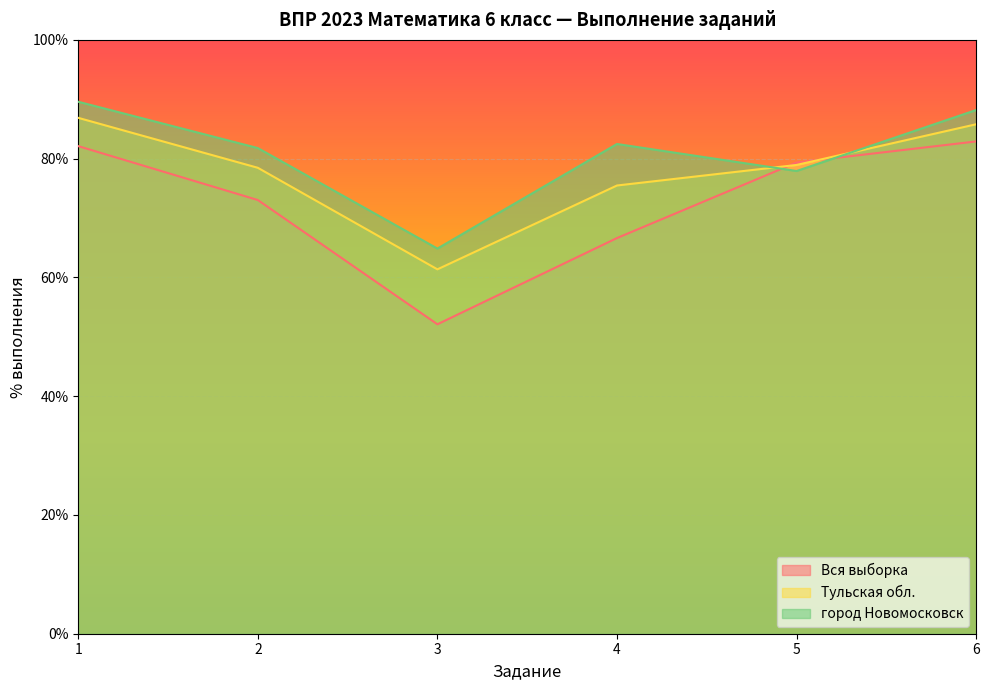

Read the Вся выборка value at 2.

73.0